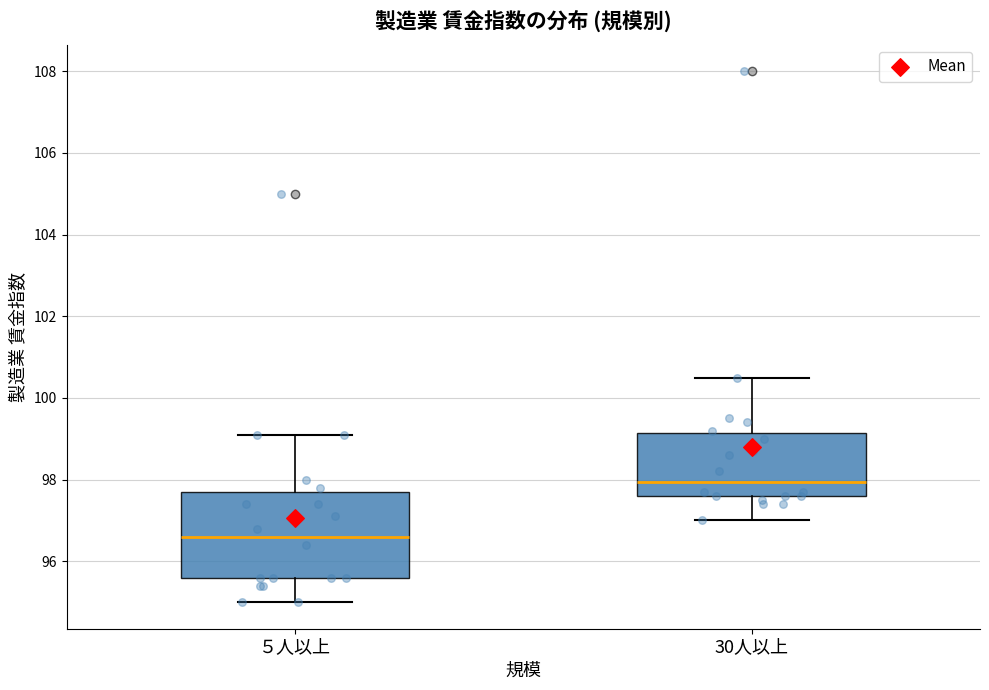

Reading left to right, read every box against the y-axis: the position of its median line, the range the box covers, and the ends of its whiskers. The values are not printed on the chart, so give them approximately, as read against the axis.

５人以上: median 96.6, box 95.6 to 97.8, whiskers 95.0 to 99.2
30人以上: median 98.0, box 97.6 to 99.2, whiskers 97.0 to 100.6